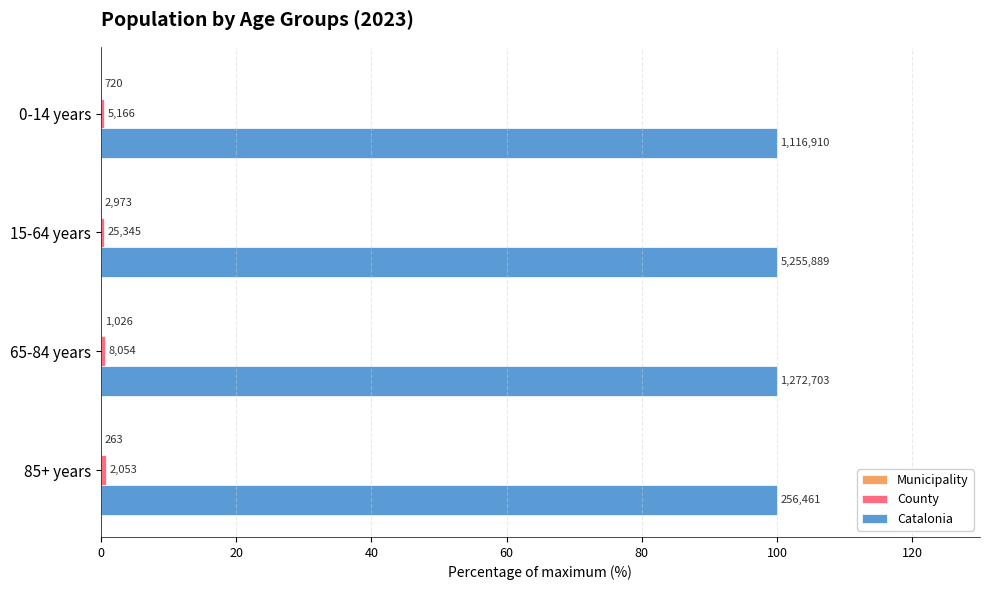

What is the value of the Municipality bar at the 4th from the left?

0.1